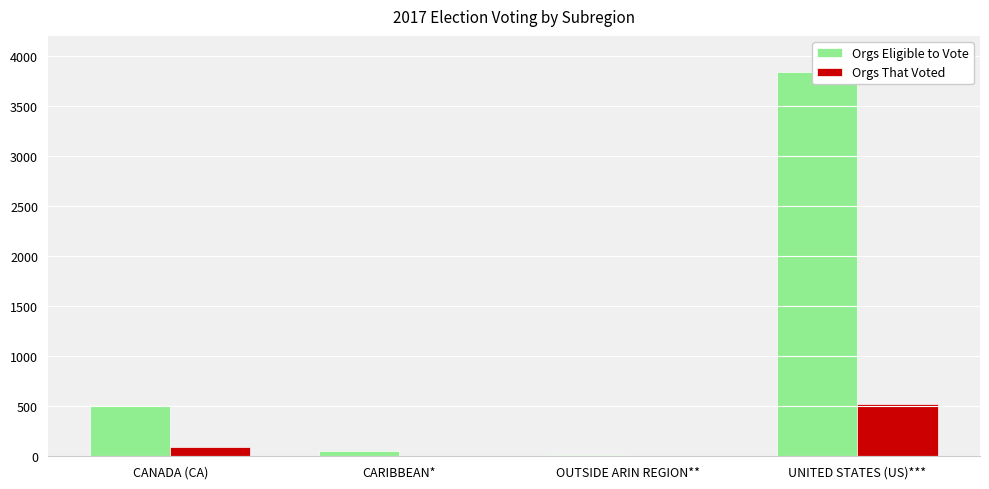

Which category has the lowest value in the Orgs That Voted series?

OUTSIDE ARIN REGION**